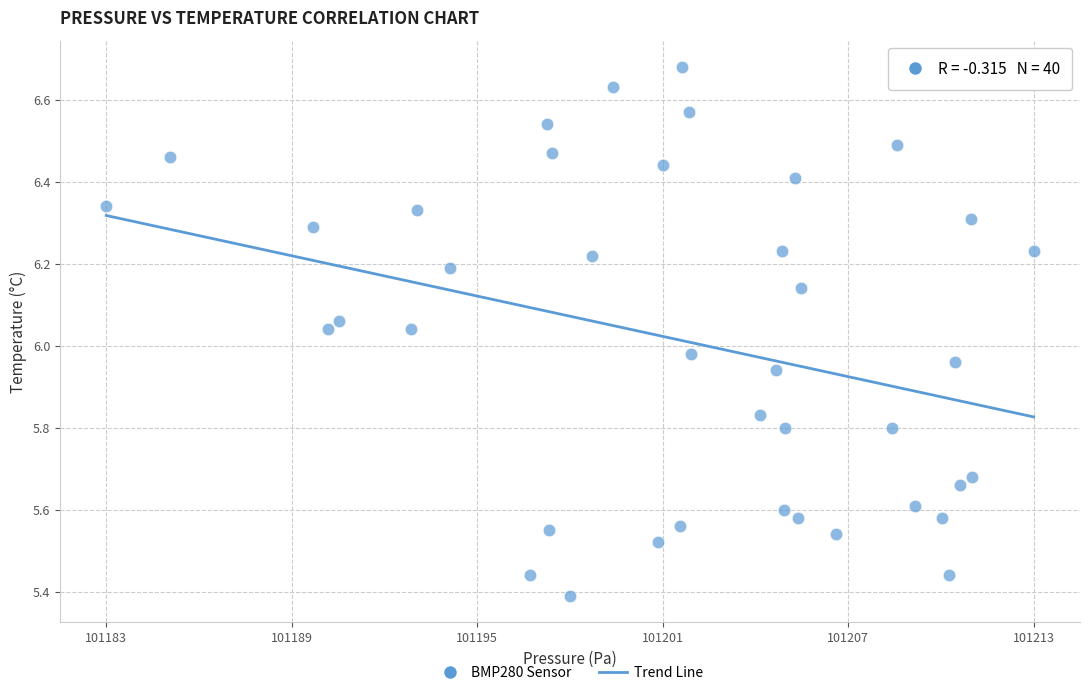

What is the range of Y values (max minus min)?

1.3